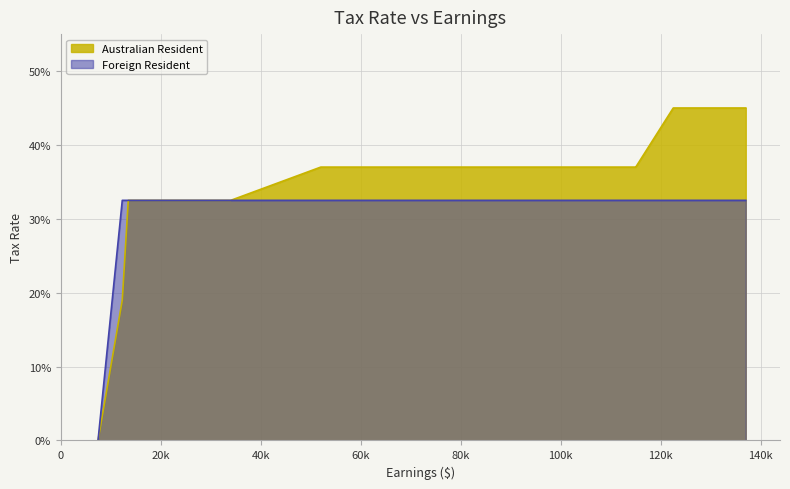

What are all the series names shown in the legend?

Australian Resident, Foreign Resident